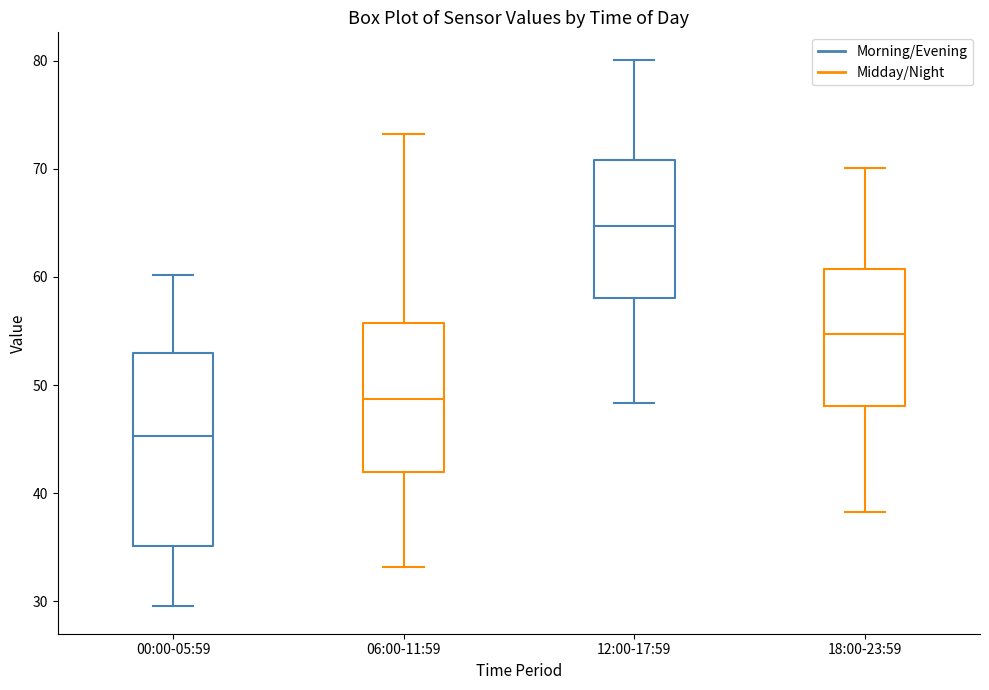

Where is the upper edge of the box for 06:00-11:59 on the y-axis? The values are not printed on the chart, so give them approximately, as read against the axis.

56